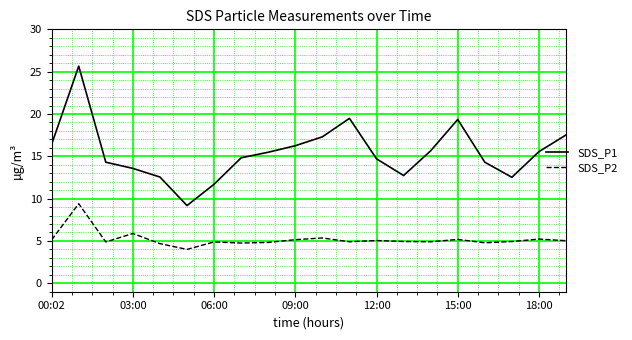

What is the lowest value of the SDS_P1 series?

9.2